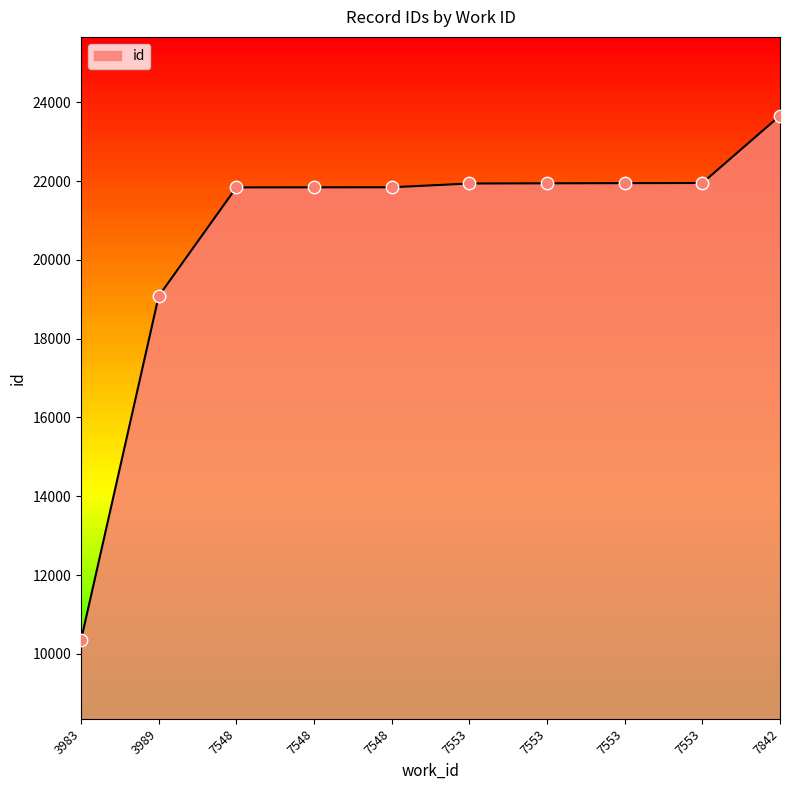

What is the ratio of the value at 7553 to the value at 7548?

1.0